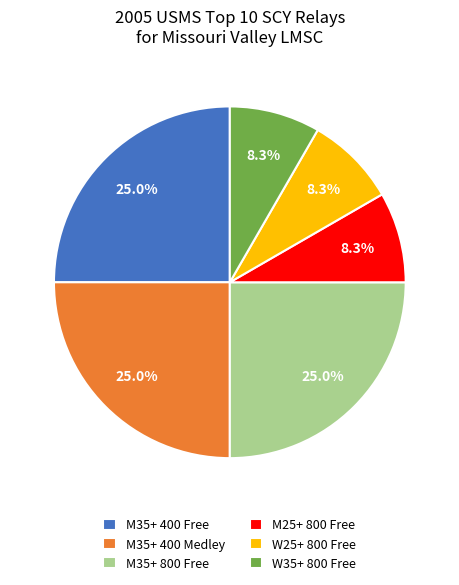

Does any single category account for the majority?

No